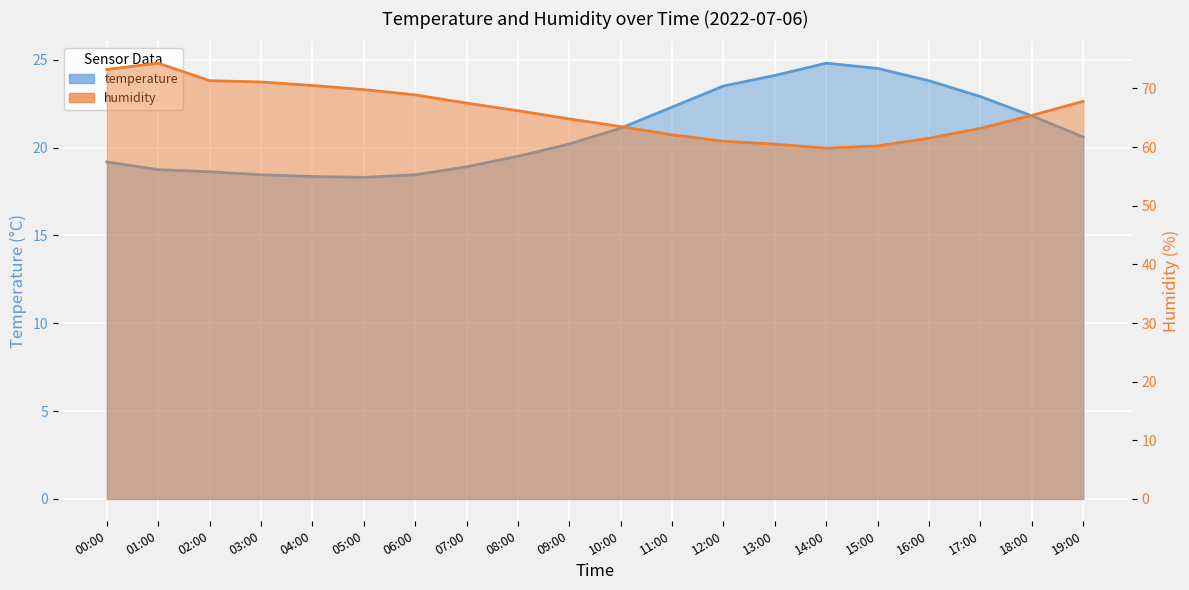

Where does the humidity series first go above 66?

00:00